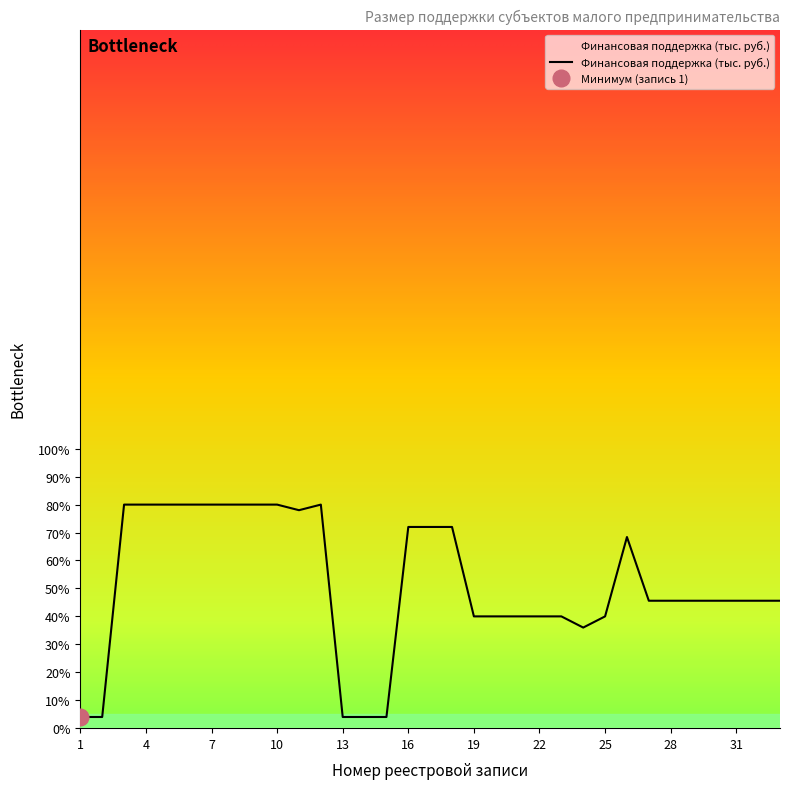

Reading right to left, list all the values displayed in this chart.

45.6	45.6	45.6	45.6	45.6	45.6	45.6	68.4	40.0	36.0	40.0	40.0	40.0	40.0	40.0	72.0	72.0	72.0	4.0	4.0	4.0	80.0	78.0	80.0	80.0	80.0	80.0	80.0	80.0	80.0	80.0	4.0	4.0